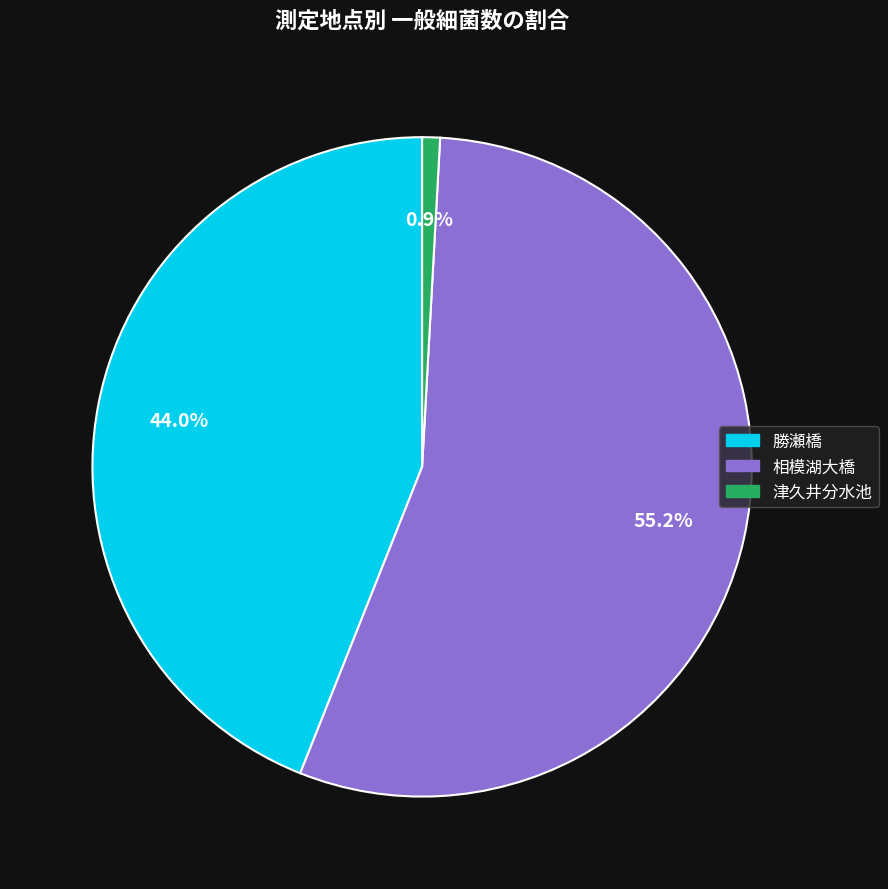

Is there any slice that represents more than half of the pie?

Yes